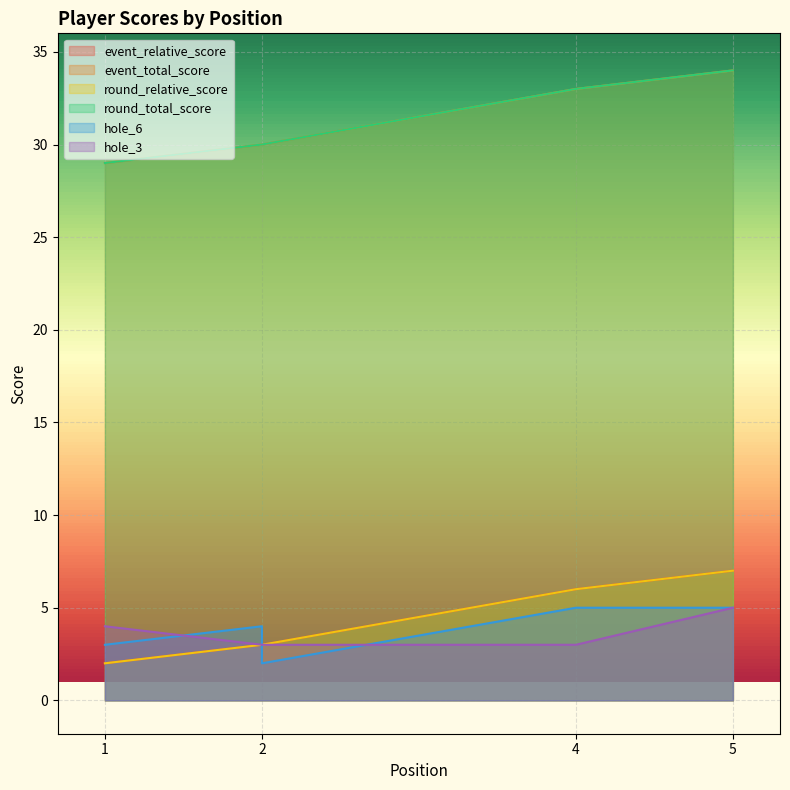

Reading left to right, what are all the values shown in this chart?

event_relative_score: 1=2	2=3	2=3	4=6	5=7
event_total_score: 1=29	2=30	2=30	4=33	5=34
round_relative_score: 1=2	2=3	2=3	4=6	5=7
round_total_score: 1=29	2=30	2=30	4=33	5=34
hole_6: 1=3	2=4	2=2	4=5	5=5
hole_3: 1=4	2=3	2=3	4=3	5=5